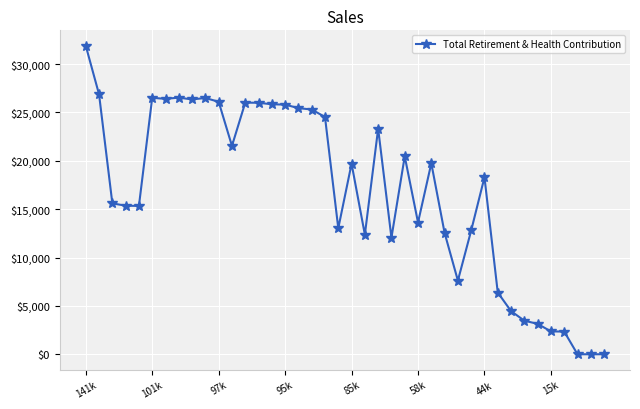

How many series are shown in this chart?

1